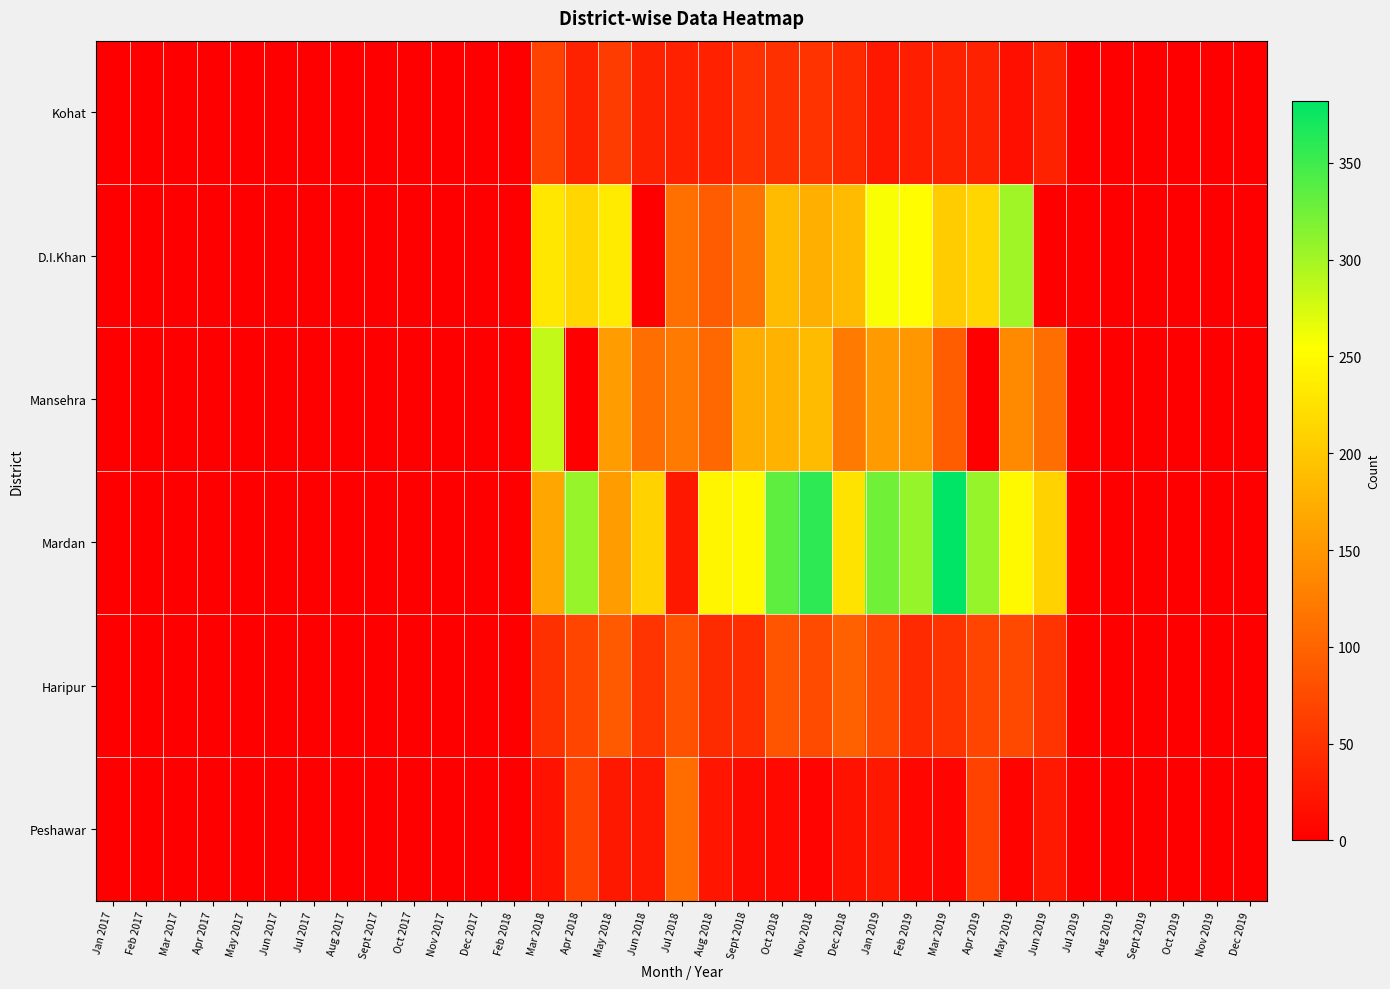

How many series are shown in this chart?

6